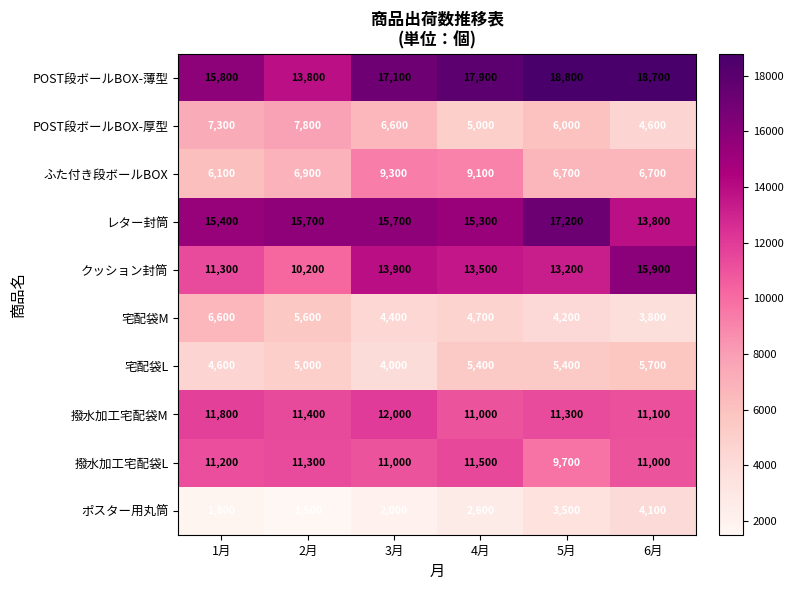

What is the sum of all 宅配袋M values?

29300